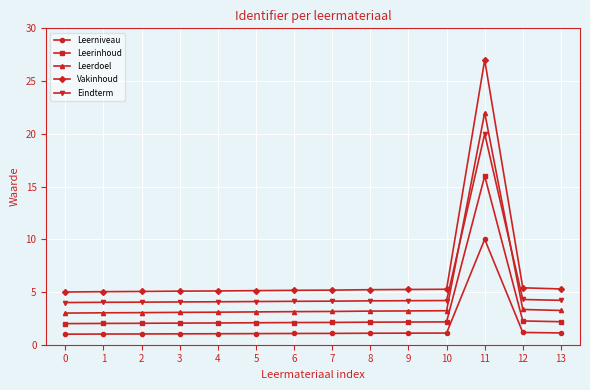

What is the difference between the maximum and minimum values in the Leerniveau series?

9.0